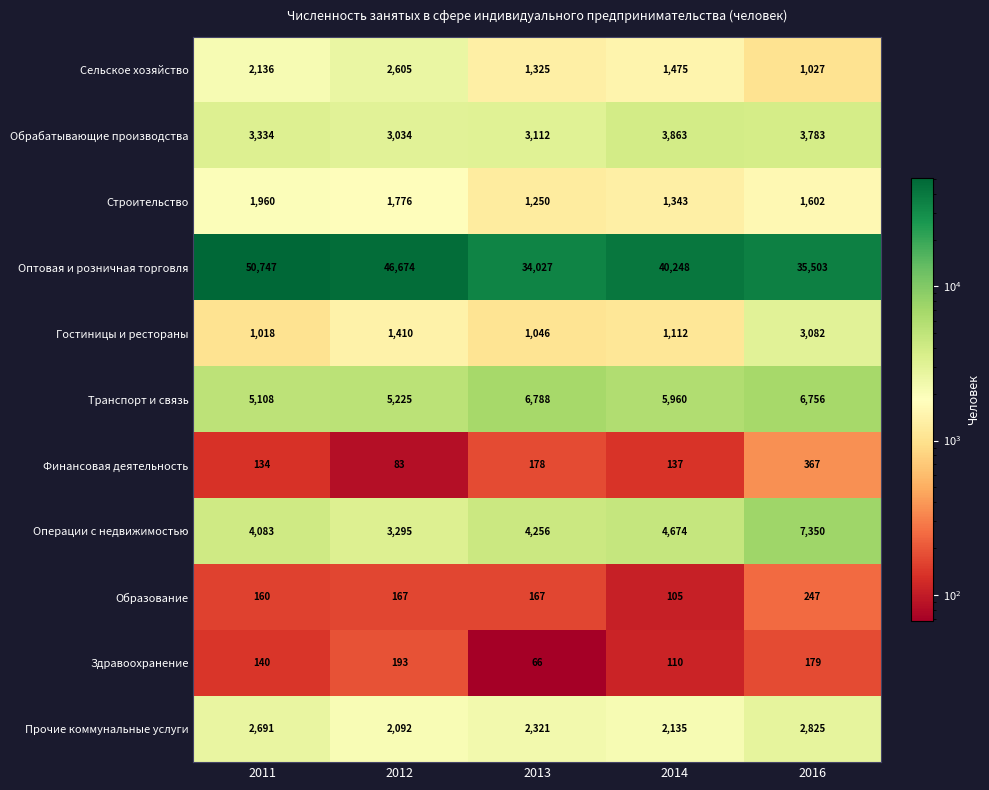

How many Строительство values are between 1343 and 1776?

3